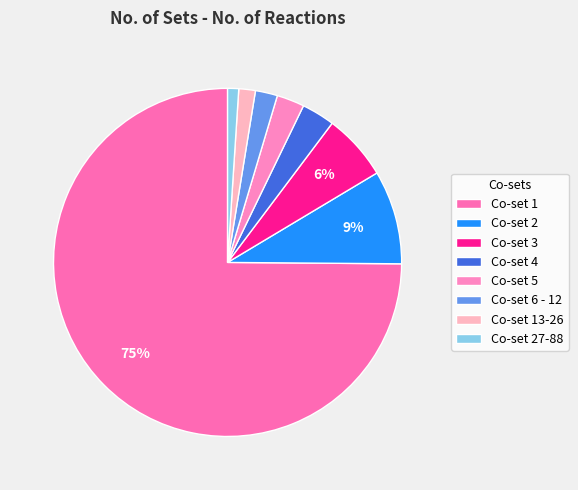

To the nearest percent, what portion does Co-set 13-26 represent?

2%